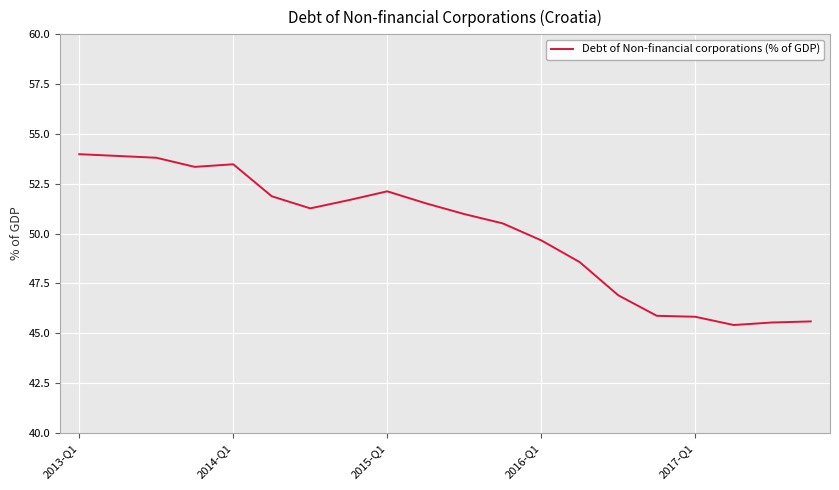

What is the maximum value shown in the chart?

54.0